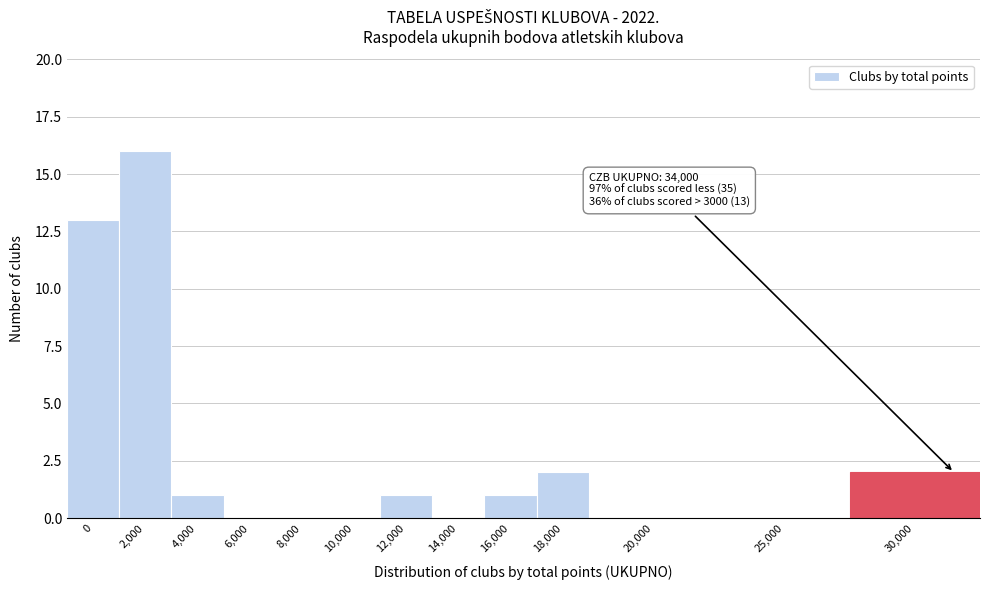

Reading left to right, extract all data points from this chart.

0=13	2,000=16	4,000=1	6,000=0	8,000=0	10,000=0	12,000=1	14,000=0	16,000=1	18,000=2	20,000=0	25,000=0	30,000=2